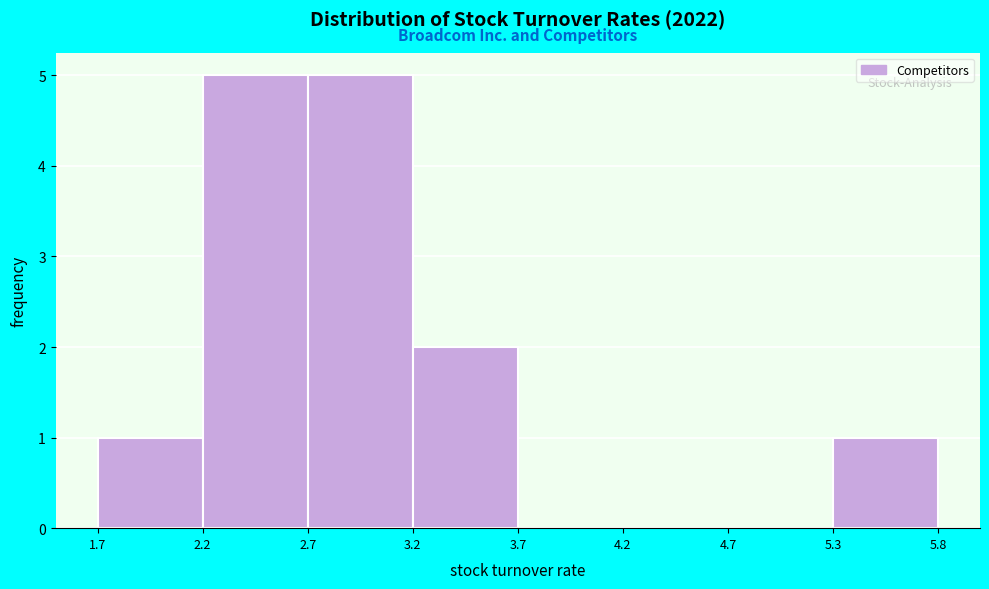

Reading left to right, transcribe this chart: for each bar, give the range it covers on the x-axis and its height. The values are not printed on the chart, so give them approximately, as read against the axis.

1.7 to 2.2: 1
2.2 to 2.7: 5
2.7 to 3.2: 5
3.2 to 3.7: 2
3.7 to 4.2: 0
4.2 to 4.7: 0
4.7 to 5.3: 0
5.3 to 5.8: 1